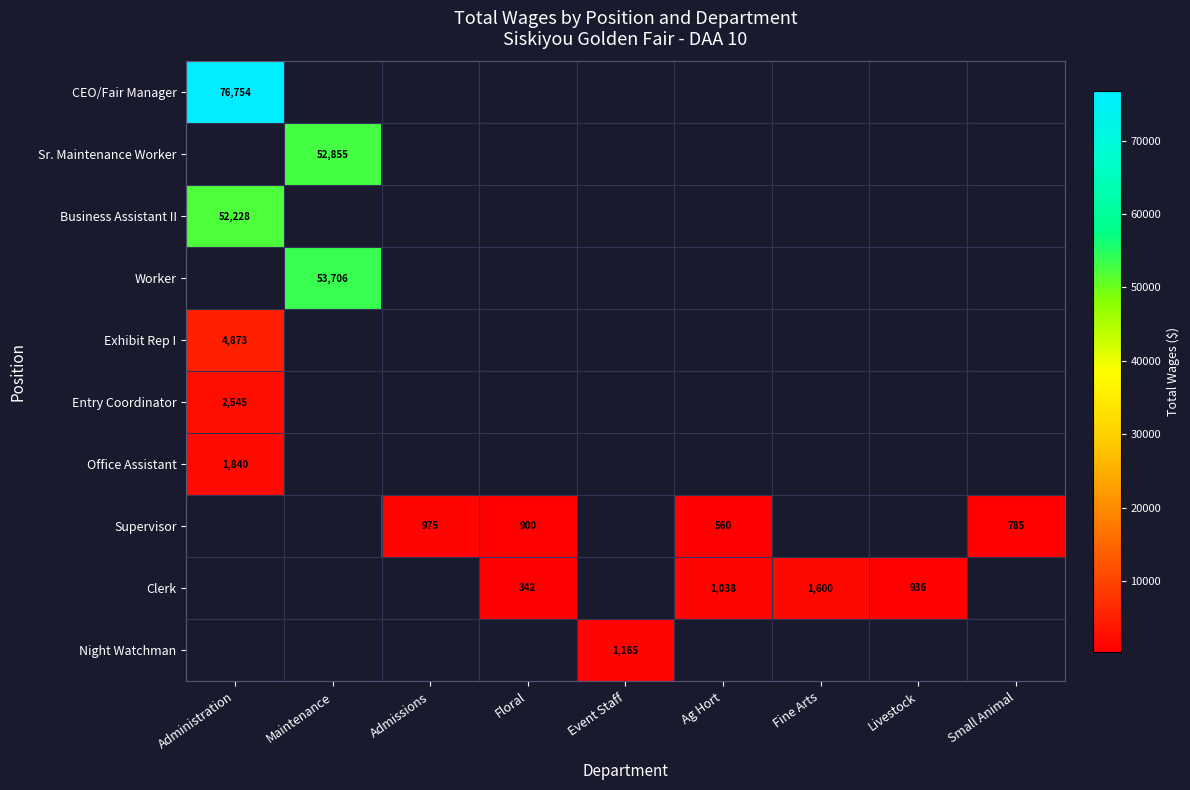

Is it true that Business Assistant II equals 30648 at Administration?

False